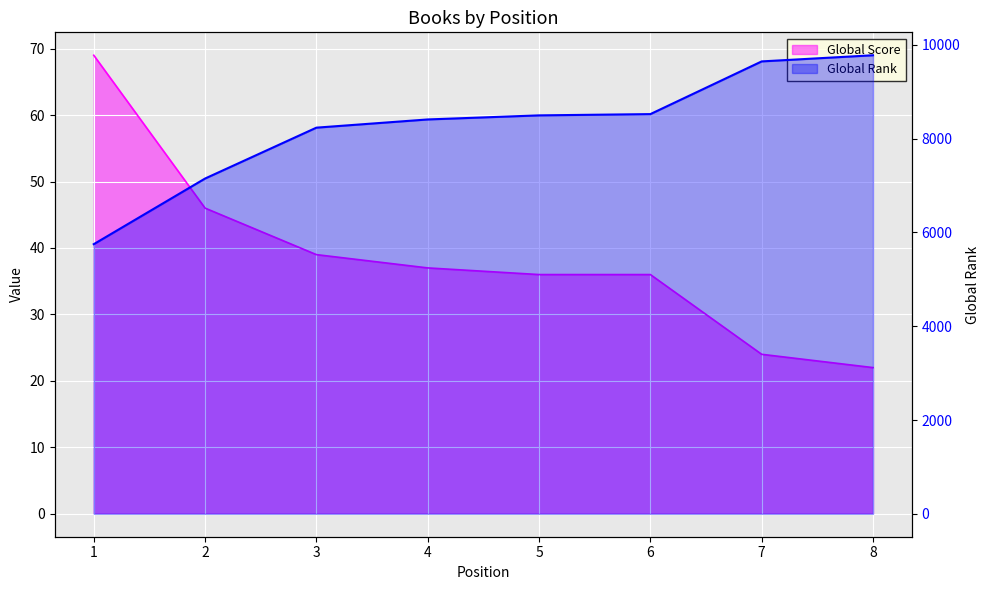

What is the sum of all Global Rank values?

65993